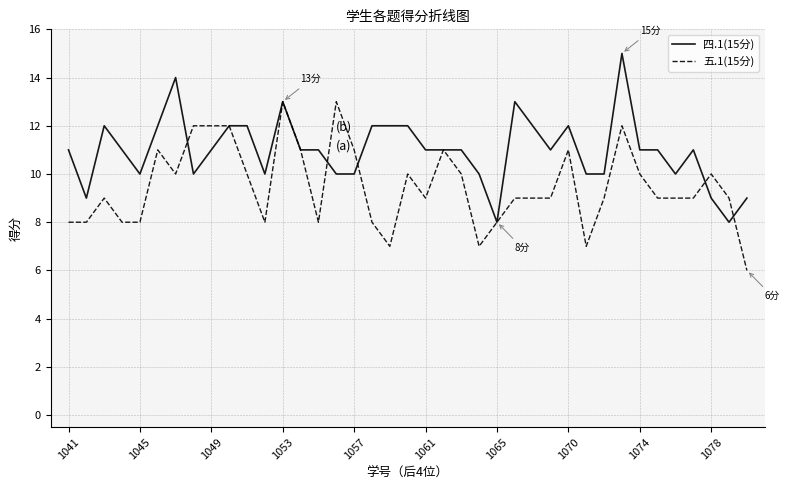

Which series has the largest total across all categories?

四.1(15分)